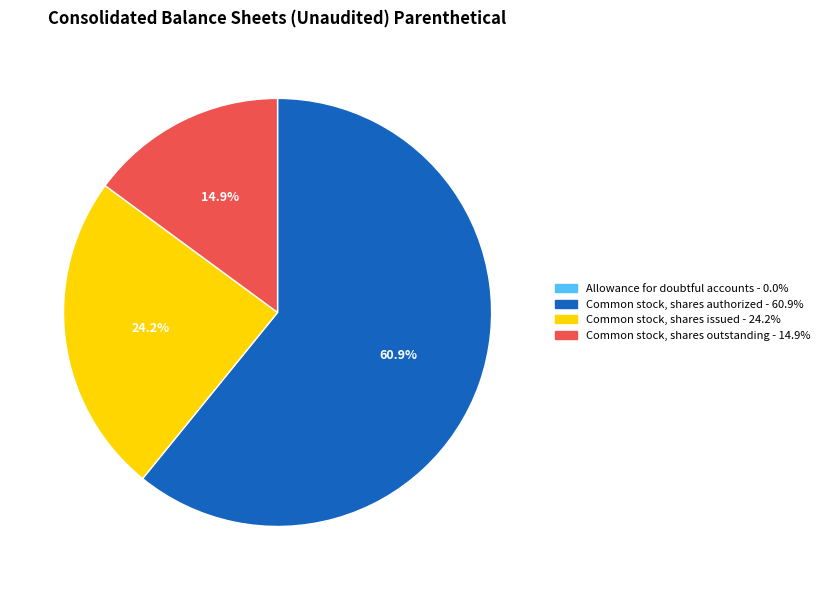

Is there any slice that represents more than half of the pie?

Yes